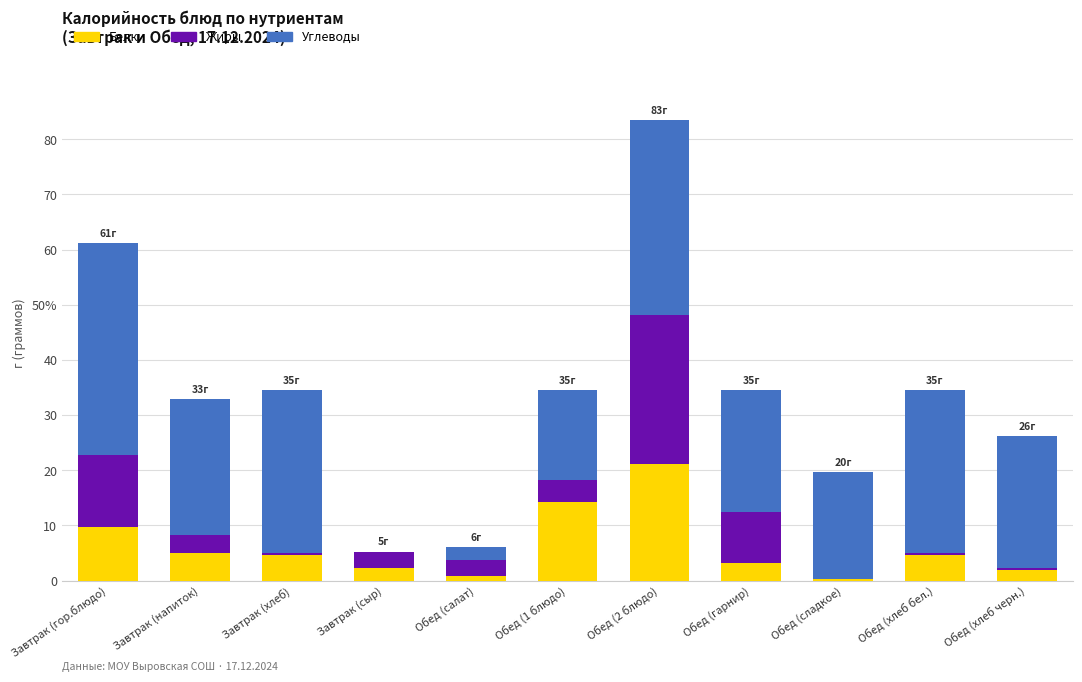

Is it true that Углеводы equals 29.5 at Завтрак (хлеб)?

True